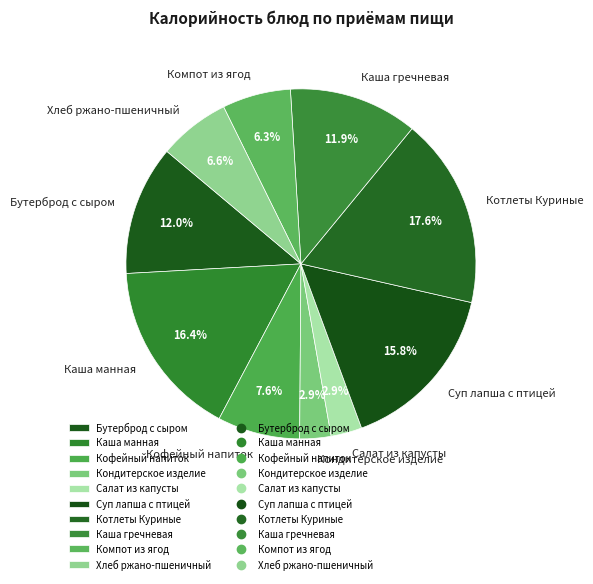

To the nearest percent, what portion does Салат из капусты represent?

3%